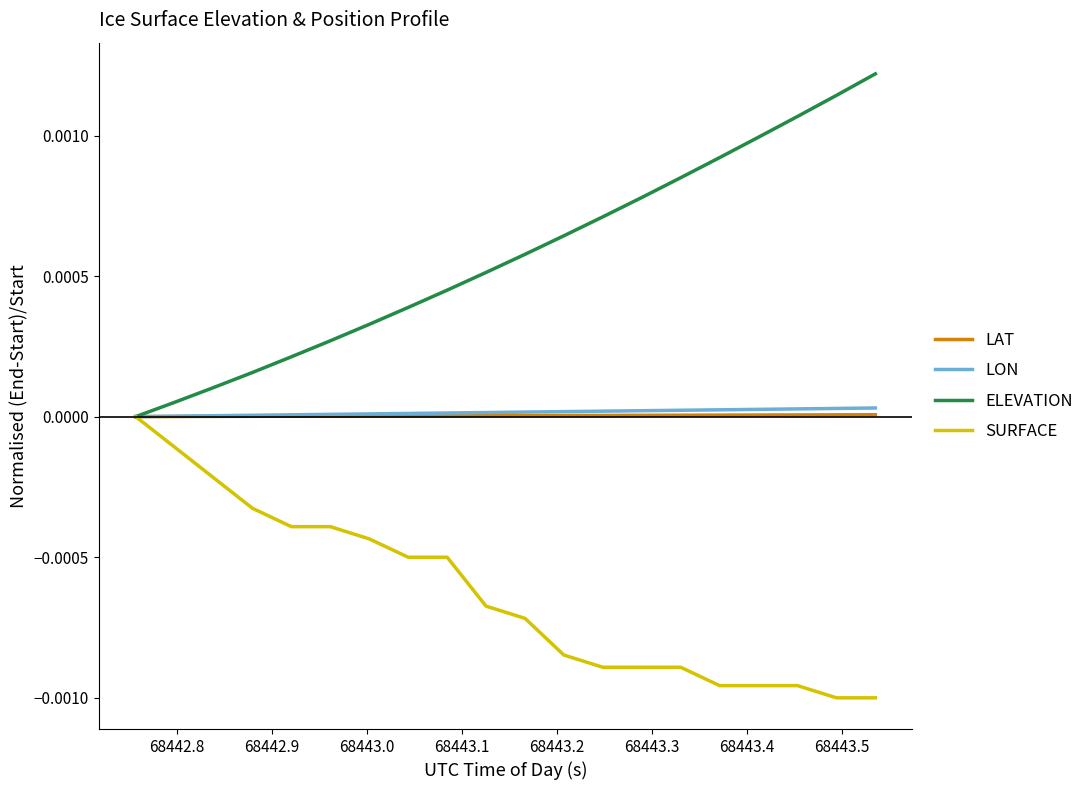

Which series has the largest range (max minus min)?

ELEVATION